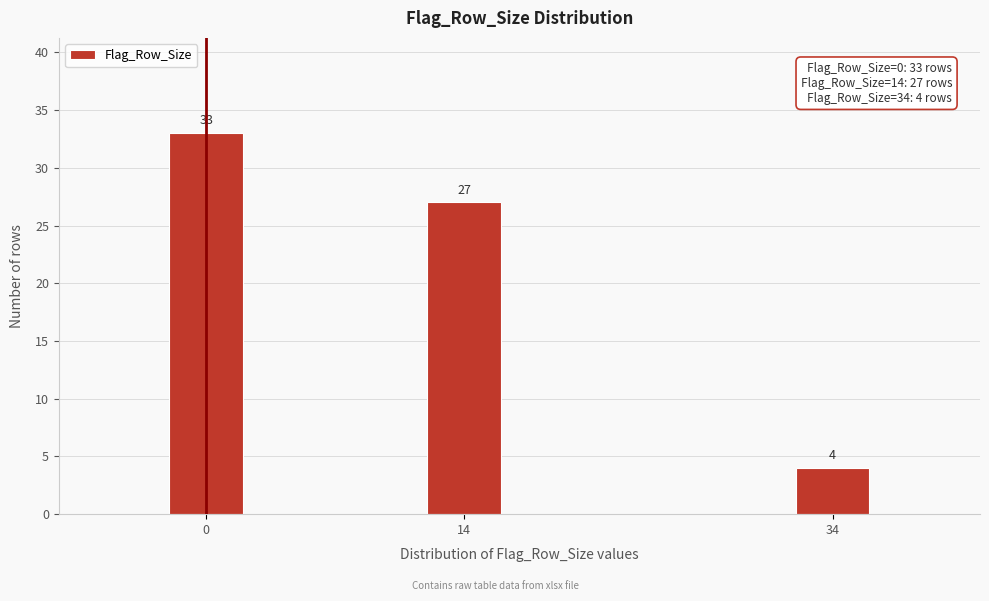

Reading left to right, what are all the values shown in this chart?

33	27	4